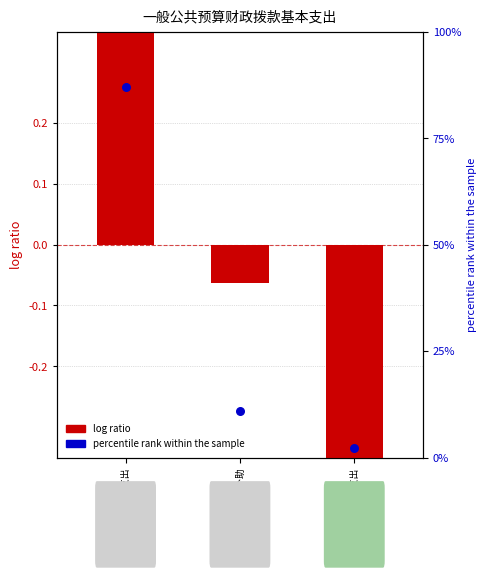

Is the value of percentile rank within the sample at 工资福利支出 greater than the value of log ratio at 工资福利支出?

Yes